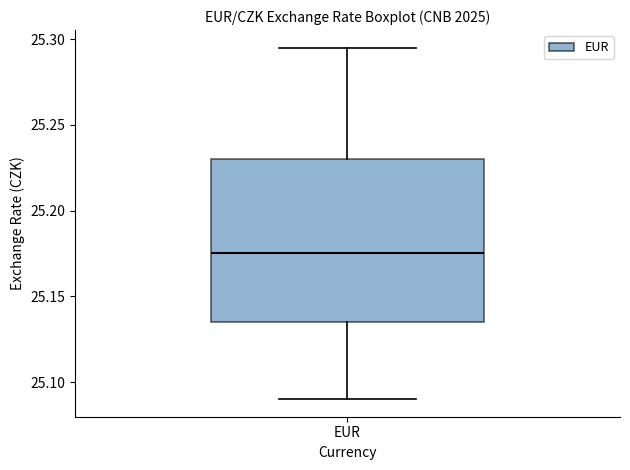

Where does the upper whisker of the box for EUR end on the y-axis? The values are not printed on the chart, so give them approximately, as read against the axis.

25.295